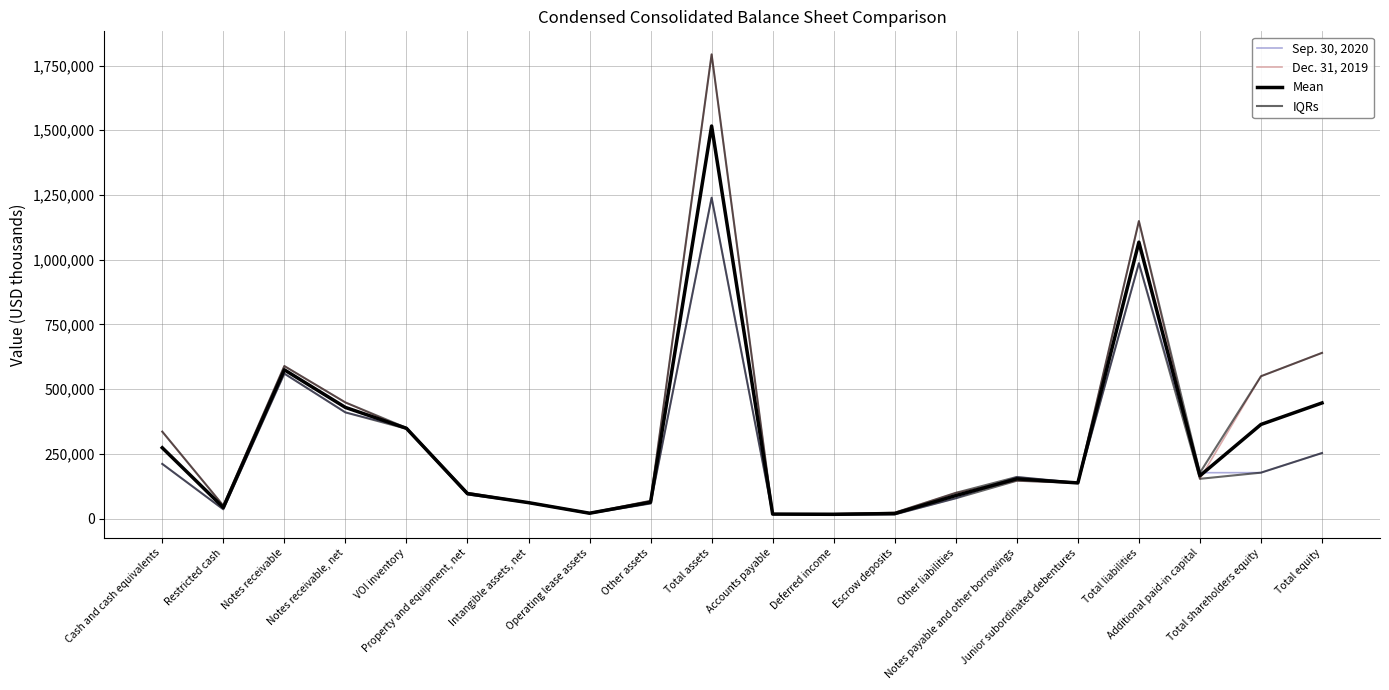

Reading right to left, what are all the values shown in this chart?

Sep. 30, 2020: 253172.0	177297.0	177104.0	986401.0	137937.0	160671.0	78278.0	15967.0	14635.0	17794.0	1239573.0	58168.0	19667.0	61452.0	93046.0	350345.0	410113.0	559918.0	35672.0	211110.0
Dec. 31, 2019: 640070.0	549795.0	153507.0	1149189.0	137254.0	146160.0	99320.0	22711.0	18074.0	16662.0	1793268.0	68477.0	21498.0	61515.0	99670.0	346937.0	448568.0	589198.0	49896.0	335846.0
Mean: 446621.0	363546.0	165305.5	1067795.0	137595.5	153415.5	88799.0	19339.0	16354.5	17228.0	1516420.5	63322.5	20582.5	61483.5	96358.0	348641.0	429340.5	574558.0	42784.0	273478.0
IQRs: 253172.0	177297.0	153507.0	986401.0	137254.0	146160.0	78278.0	15967.0	14635.0	16662.0	1239573.0	58168.0	19667.0	61452.0	93046.0	346937.0	410113.0	559918.0	35672.0	211110.0